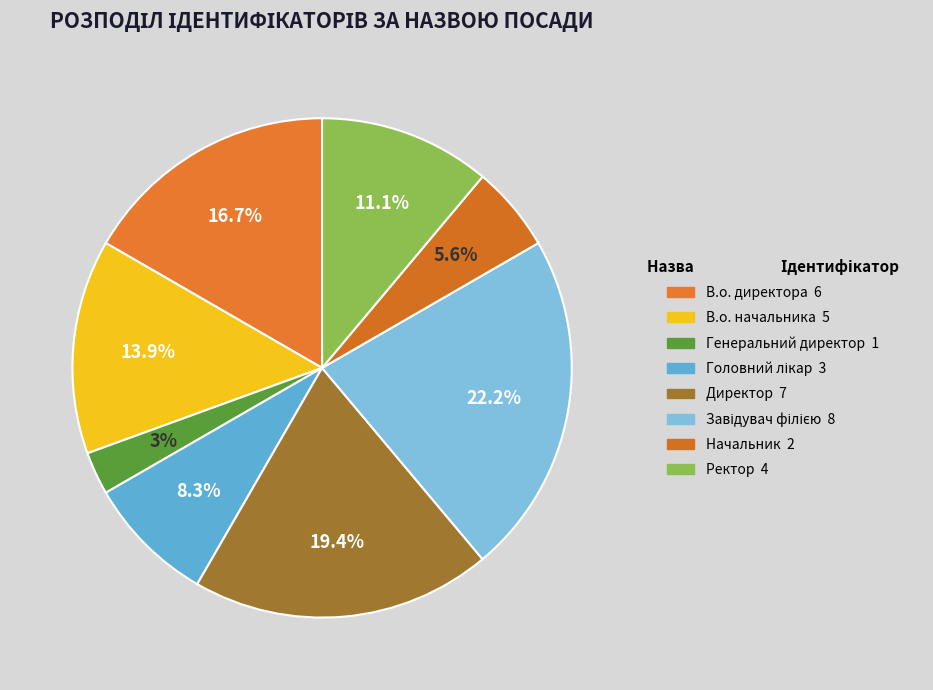

Count the number of slices in the pie.

8